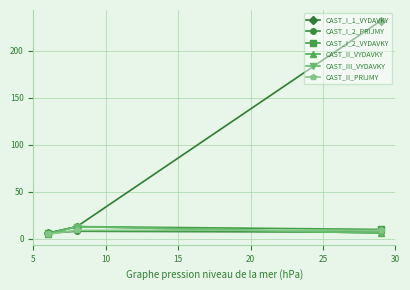

Which series has the widest spread of values?

CAST_I_1_VYDAVKY